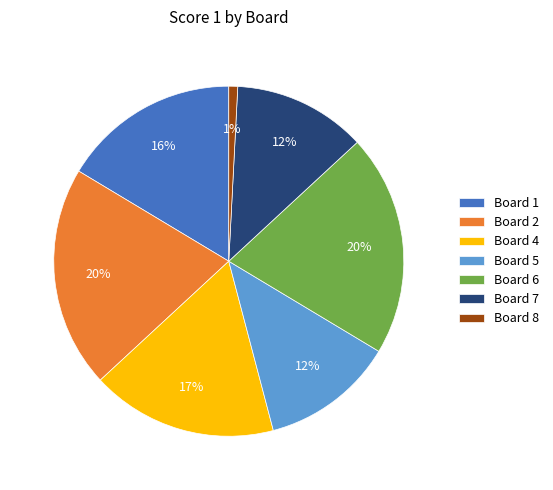

Does Board 1 account for over 50% of the chart?

No